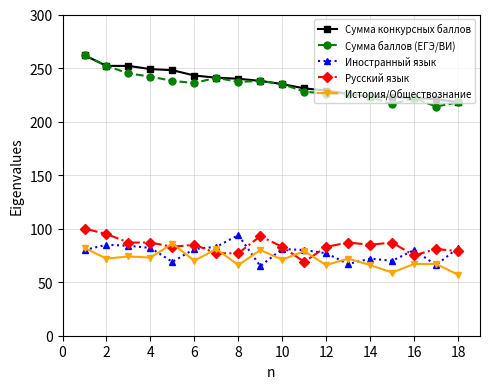

True or false: Сумма баллов (ЕГЭ/ВИ) and История/Обществознание cross at least once.

False